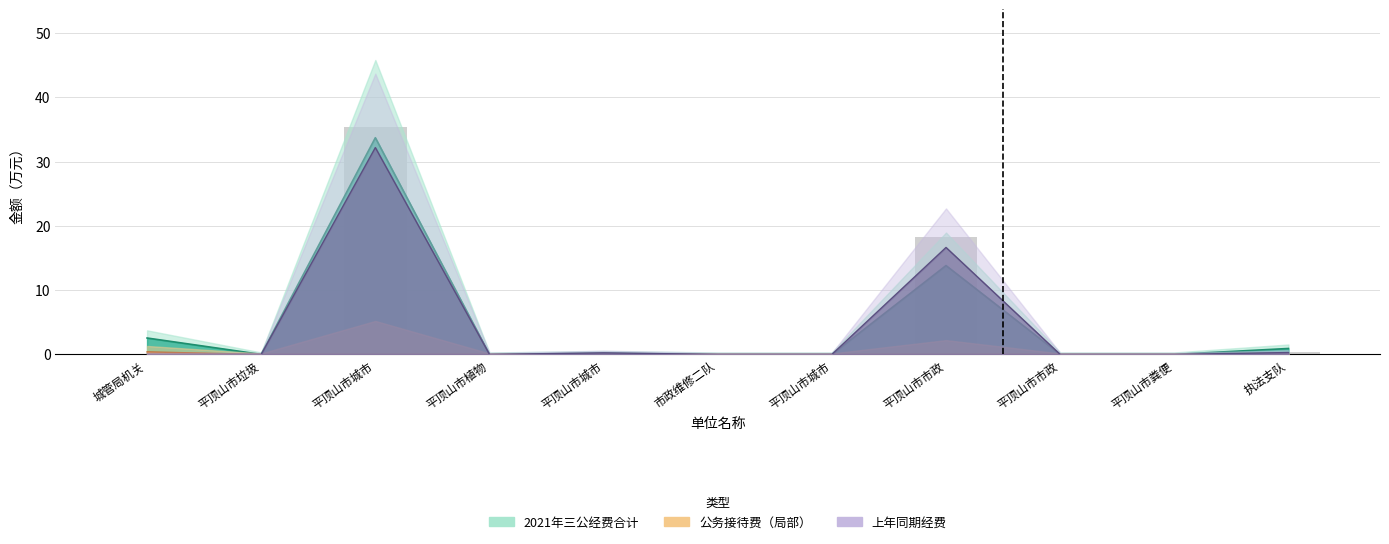

The 2021年公务接待费 series shows 0.2 at 平顶山市垃圾. True or false?

False